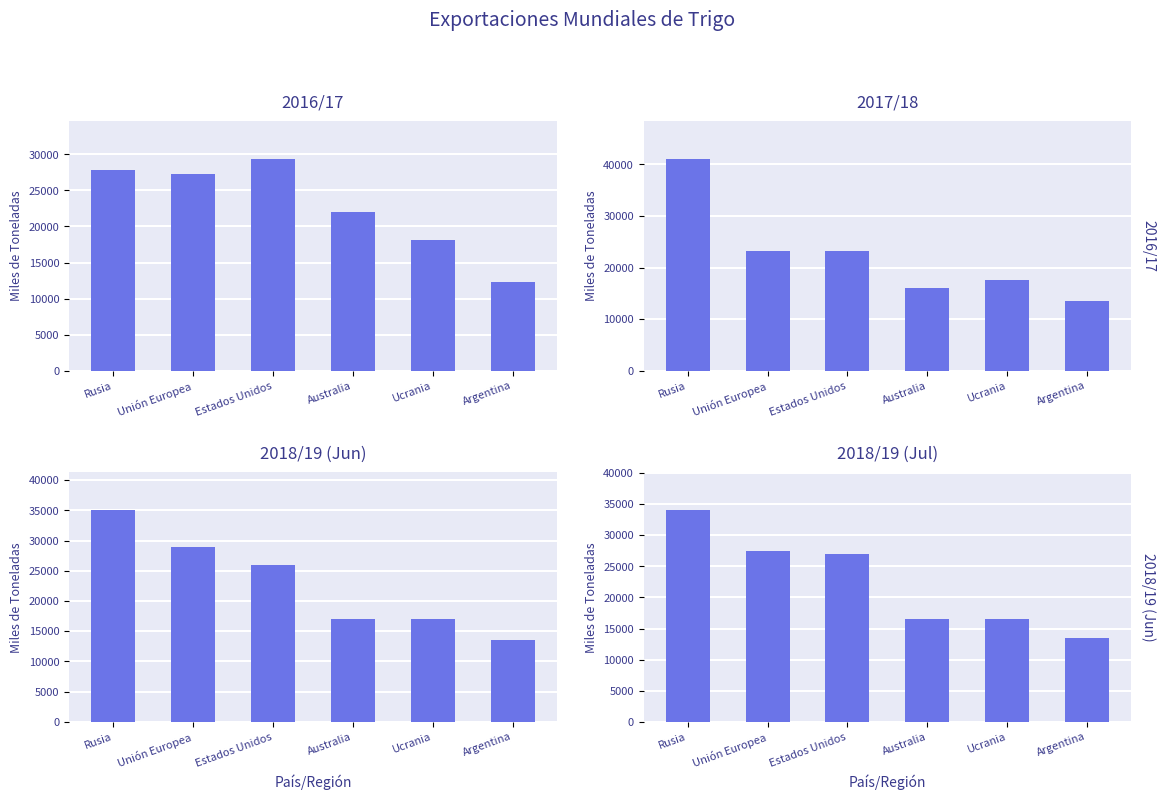

Reading left to right, transcribe all the data shown in this chart.

2016/17: 27809	27319	29319	22061	18107	12275
2017/18: 41000	23300	23200	16000	17500	13600
2018/19 (Jun): 35000	29000	26000	17000	17000	13500
2018/19 (Jul): 34000	27500	27000	16500	16500	13500